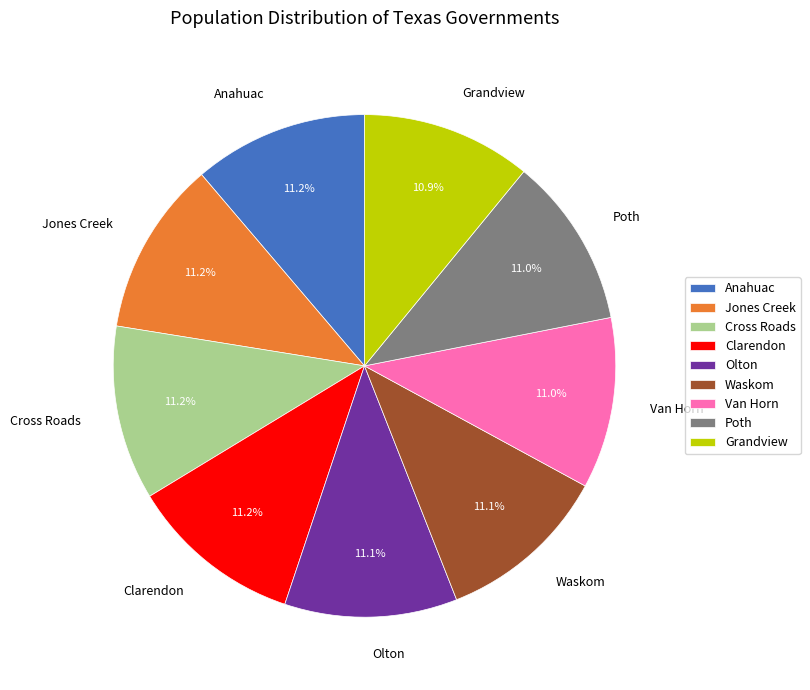

How many segments does this pie chart have?

9